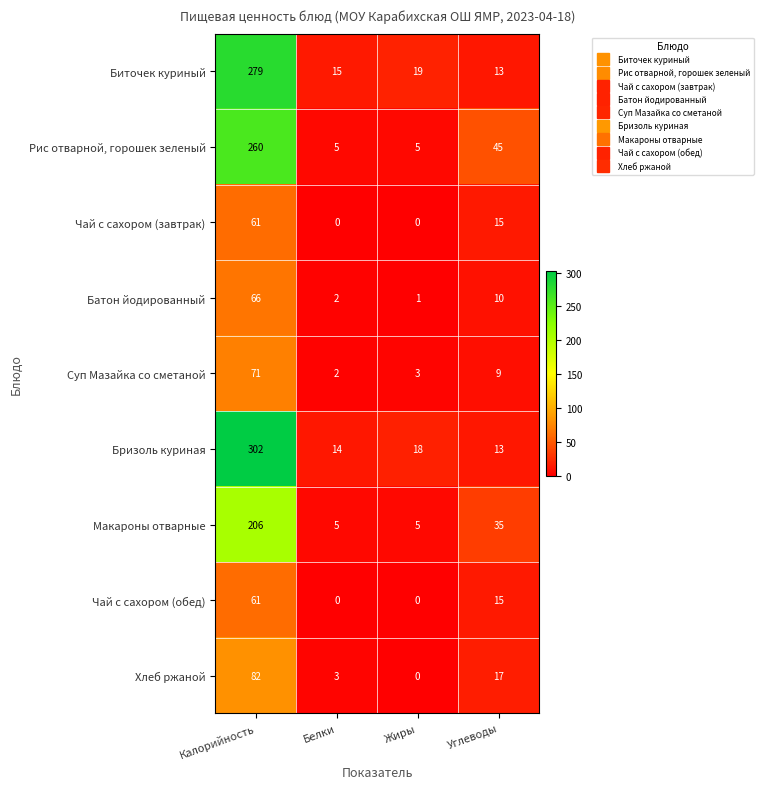

At which category is the sum across all series the highest?

Калорийность